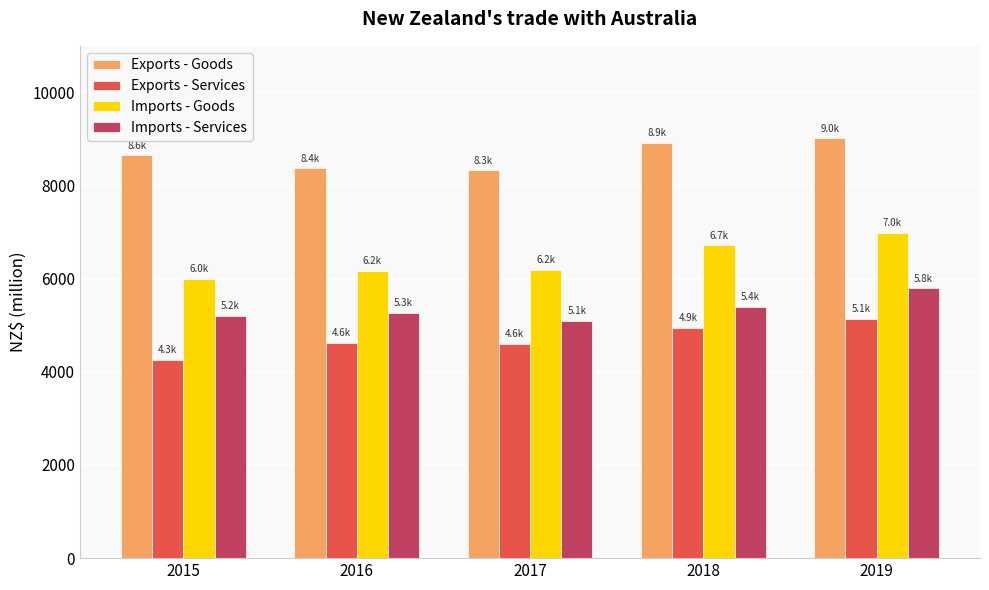

At which category does the chart reach its minimum across all series?

2015